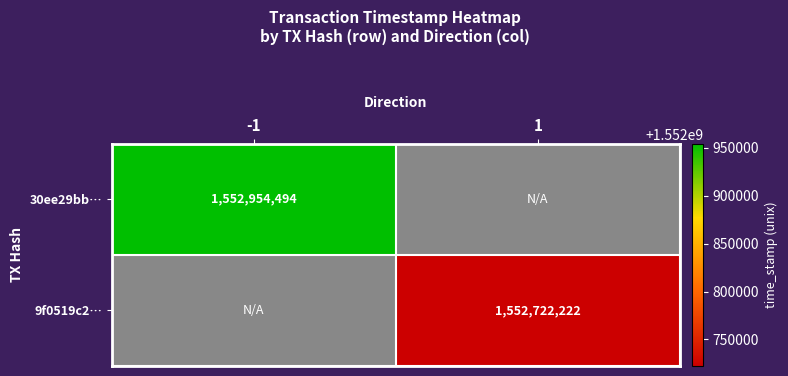

Is it true that 30ee29bb… equals 2639892736 at -1?

False